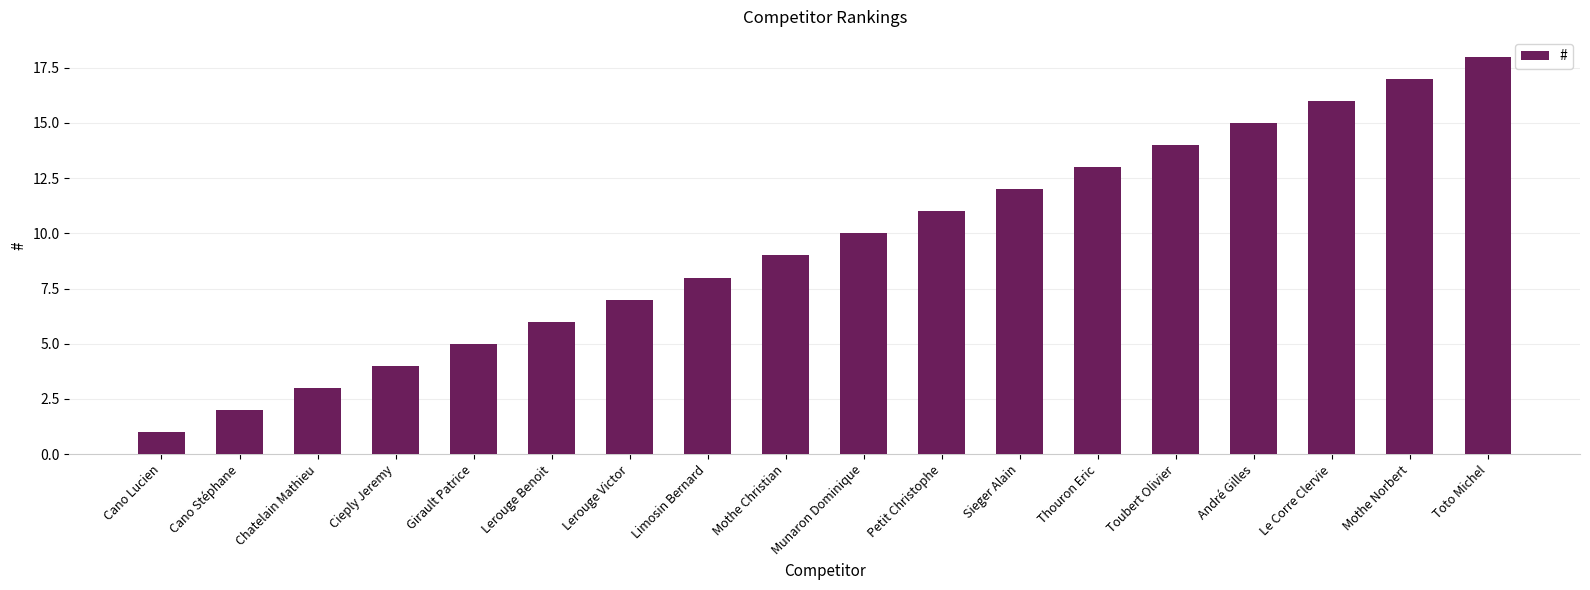

Which has a higher value, Cano Lucien or Mothe Christian?

Mothe Christian